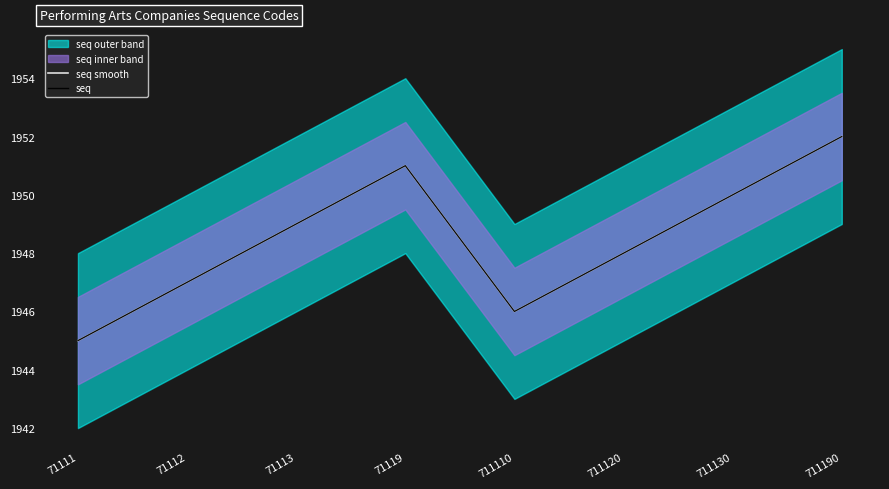

What is the sum of the seq values at 71113 and 711130?

3899